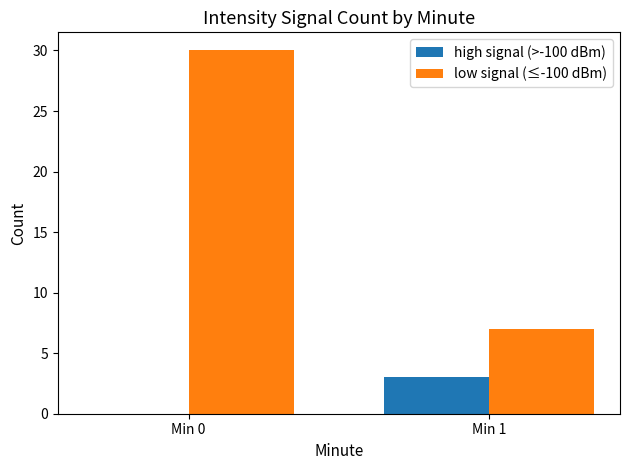

What value does the low signal (≤-100 dBm) series have at Min 0?

30